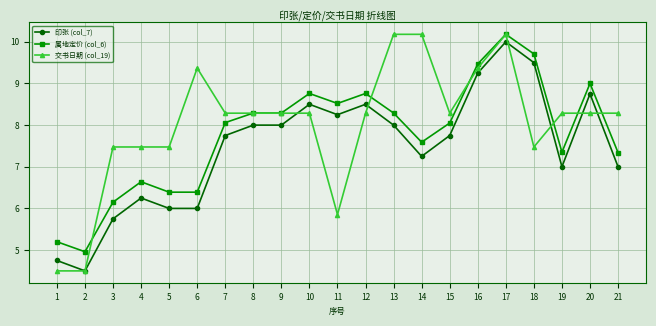

True or false: 属地定价 (col_6) and 印张 (col_7) intersect in this chart.

False